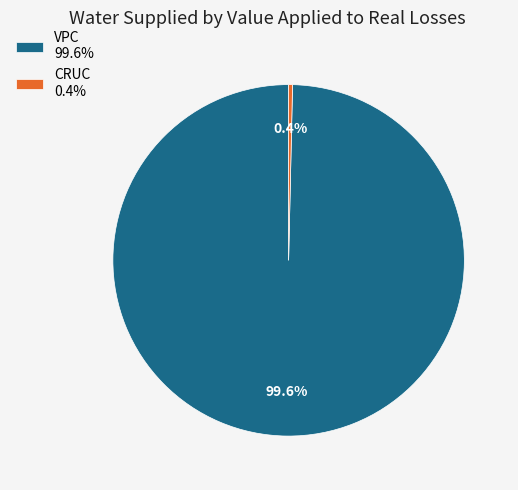

What percentage is NOT represented by CRUC 0.4%?

99.6%